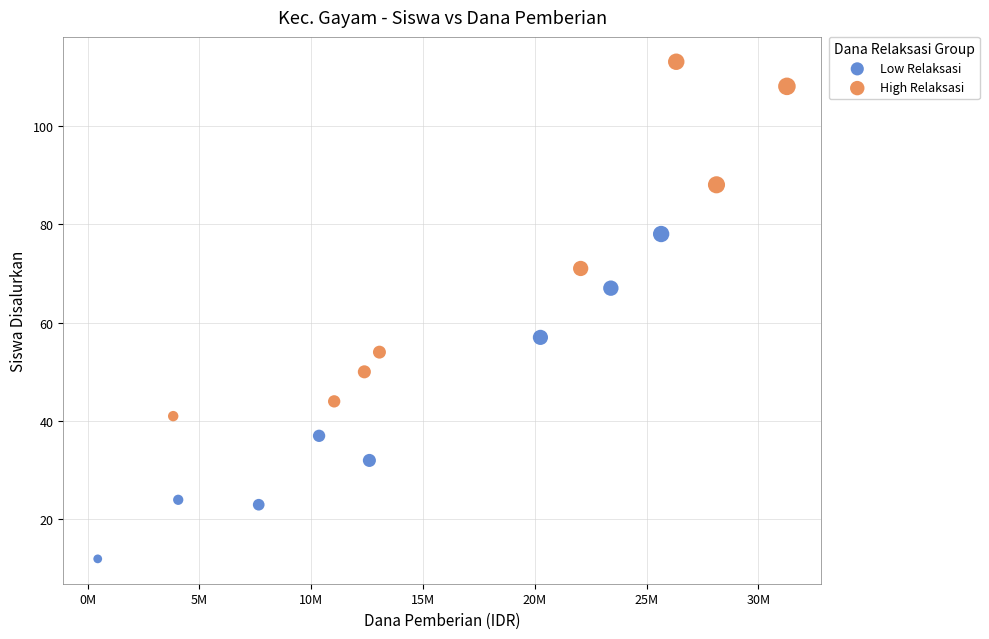

Which series contains the highest Y value?

High Relaksasi